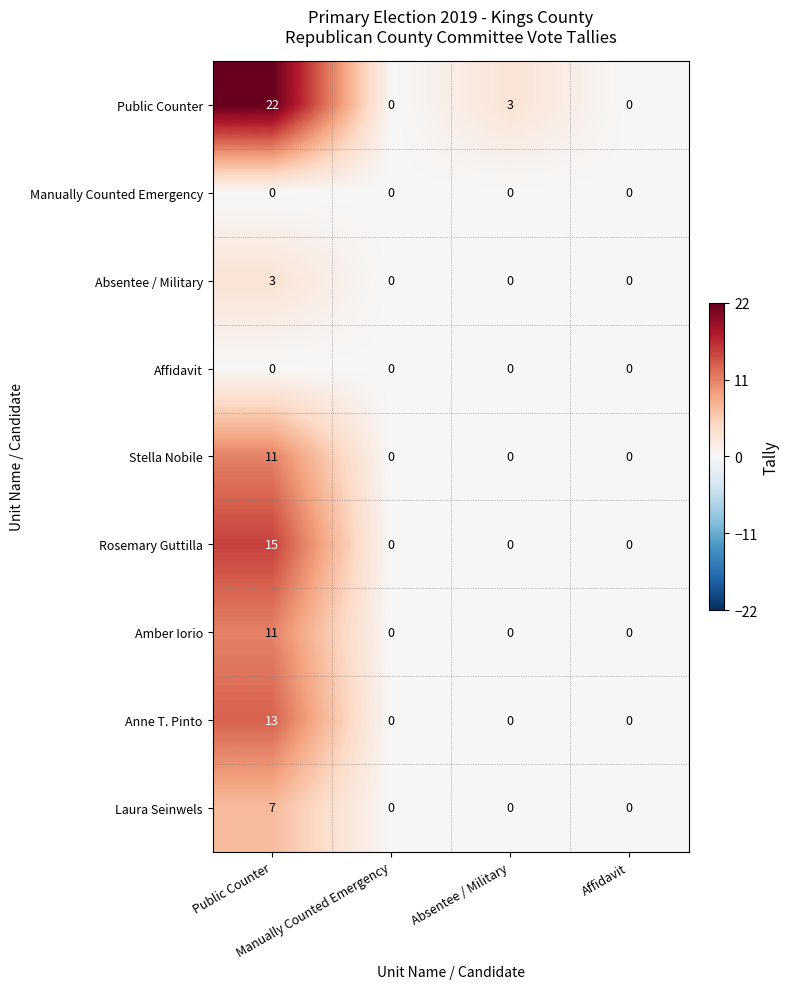

Which series has the largest total across all categories?

Public Counter